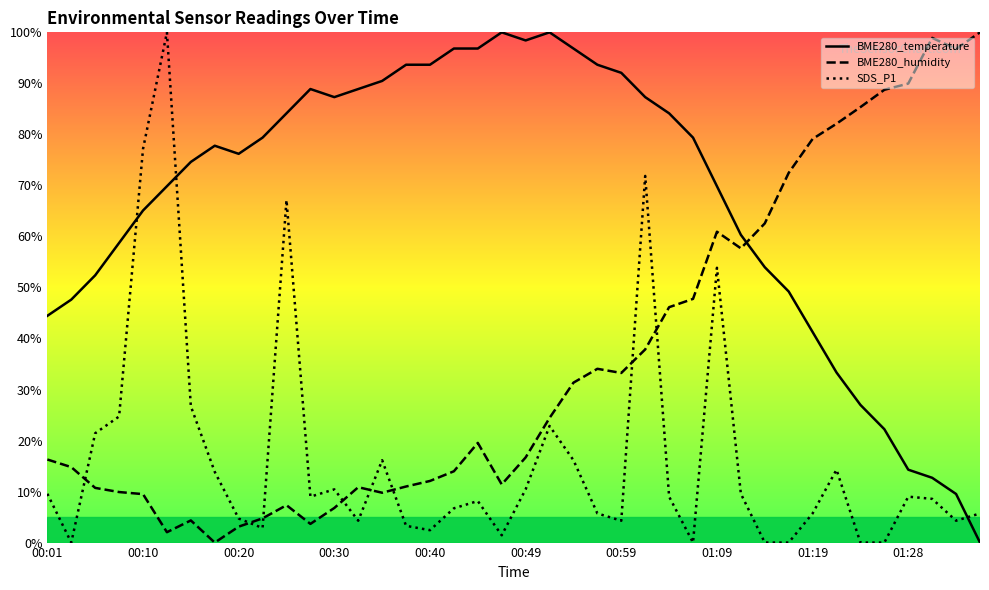

Rank the series by their maximum value, from lowest to highest.

BME280_temperature, BME280_humidity, SDS_P1